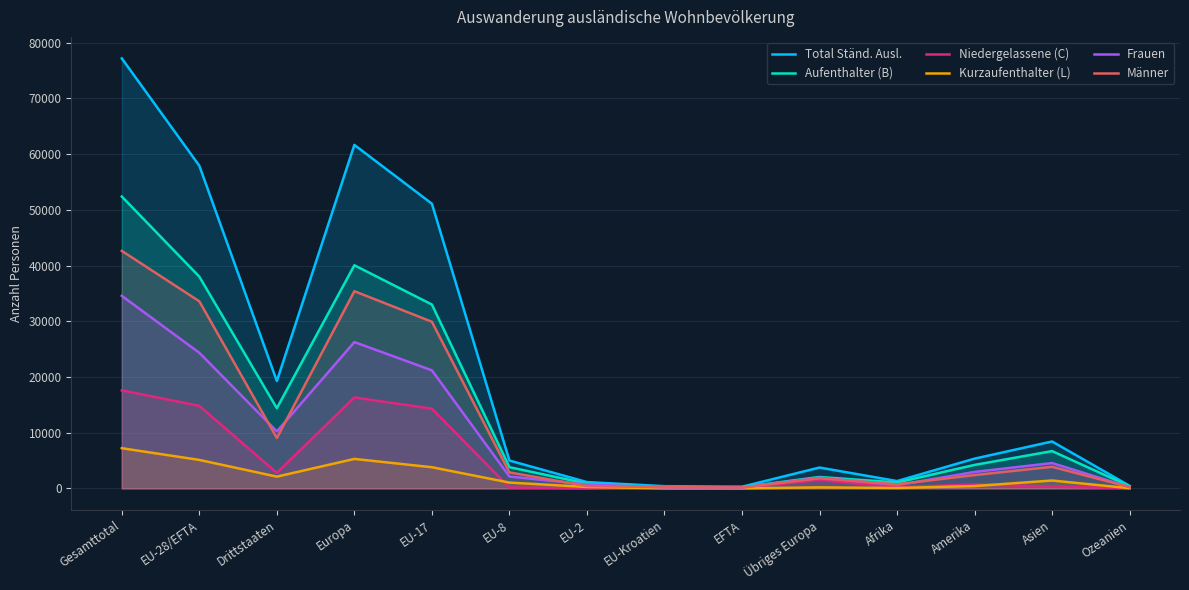

At which category does Kurzaufenthalter (L) reach its first local valley?

Drittstaaten